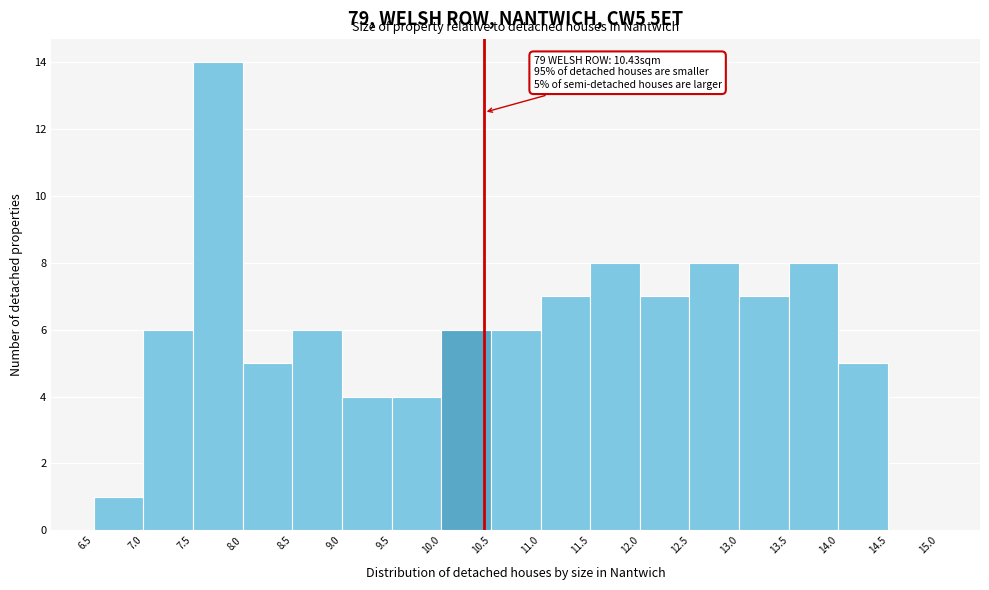

Which range on the x-axis has the tallest bar?

7.5 to 8.0